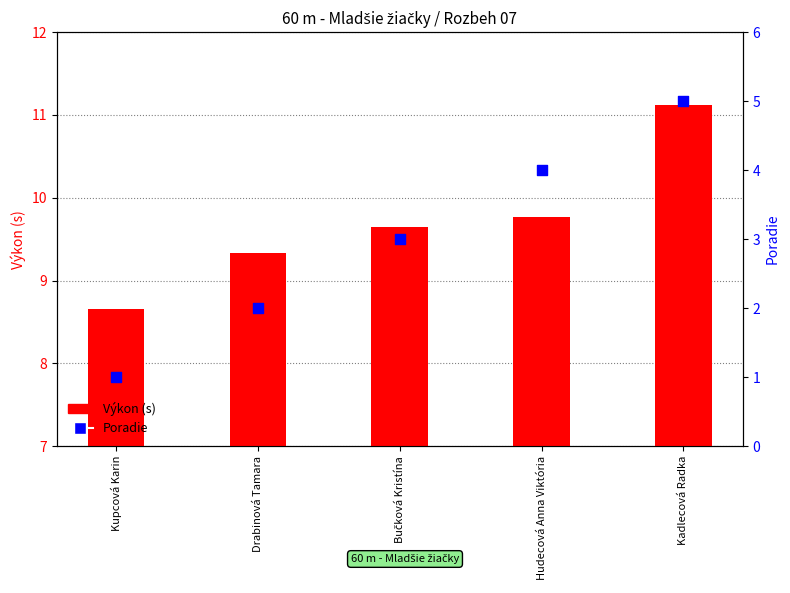

Which series has the largest Y range (max minus min)?

Poradie